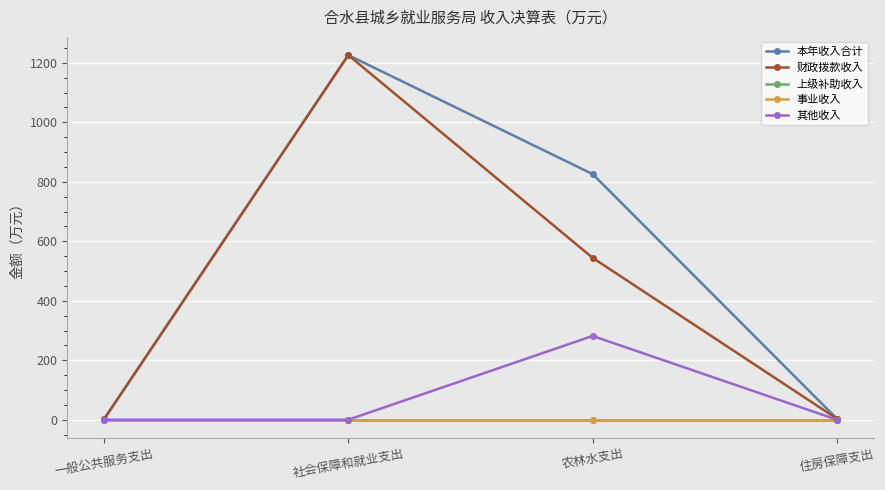

What is the total value across all series at 社会保障和就业支出?

2452.2